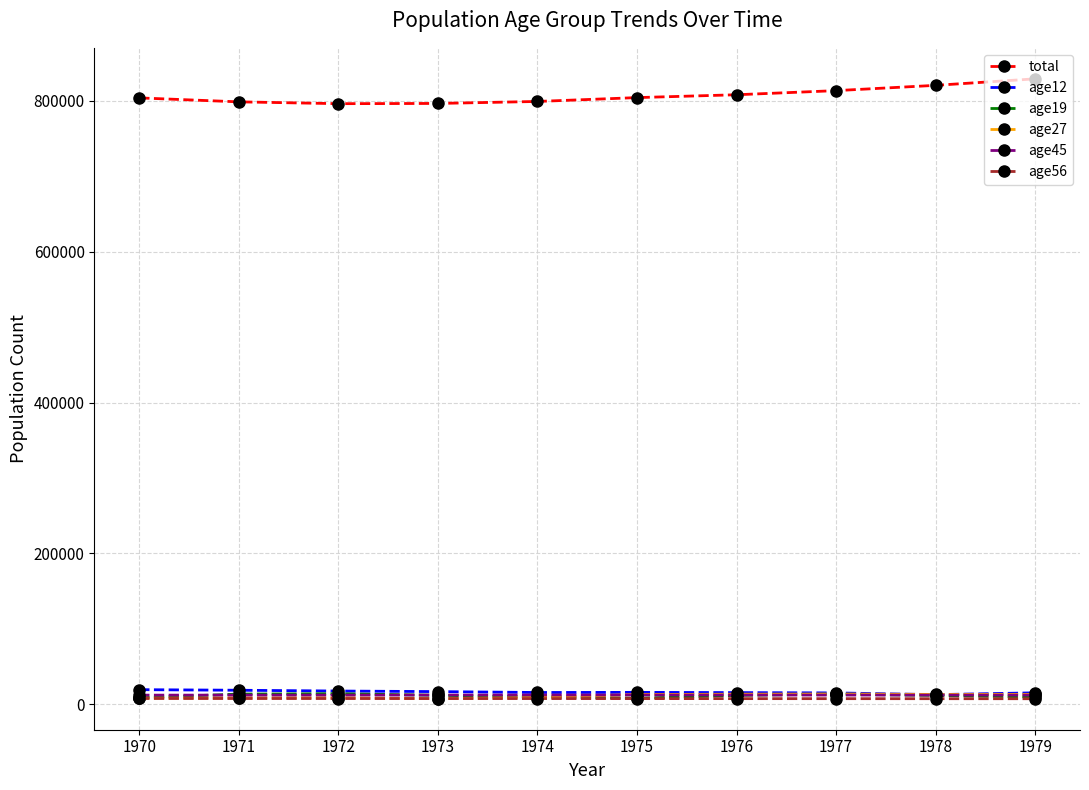

At how many categories does at least one series exceed 544579?

10